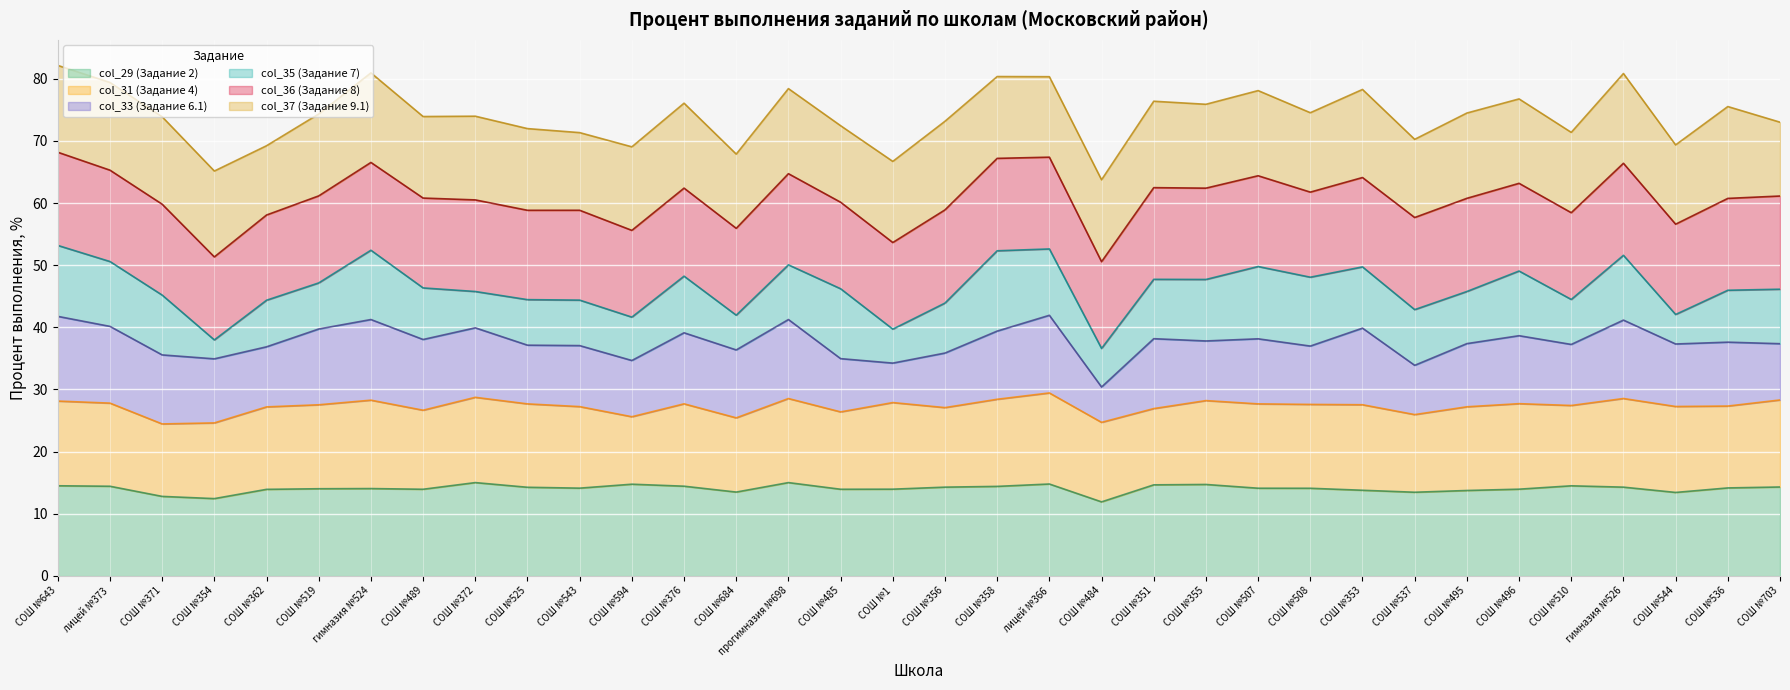

Which category has the lowest value in the col_37 (Задание 9.1) series?

СОШ №362